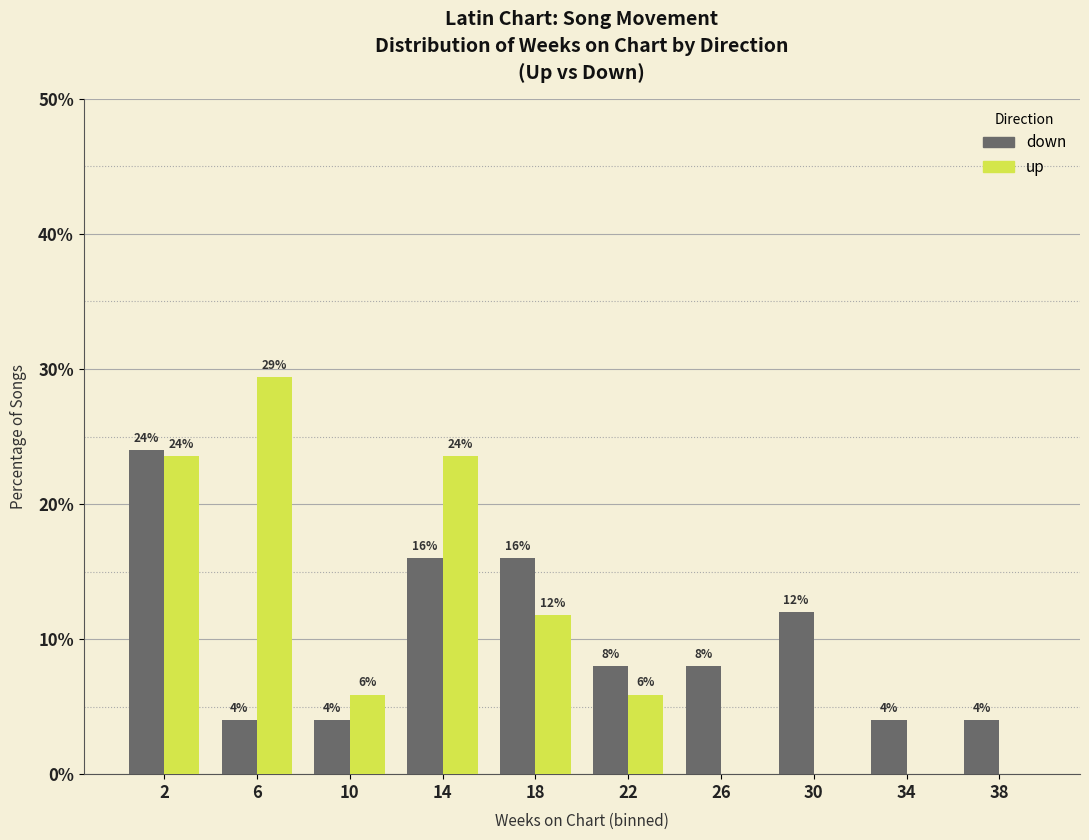

True or false: up has a value of 0.0 at 34.

True